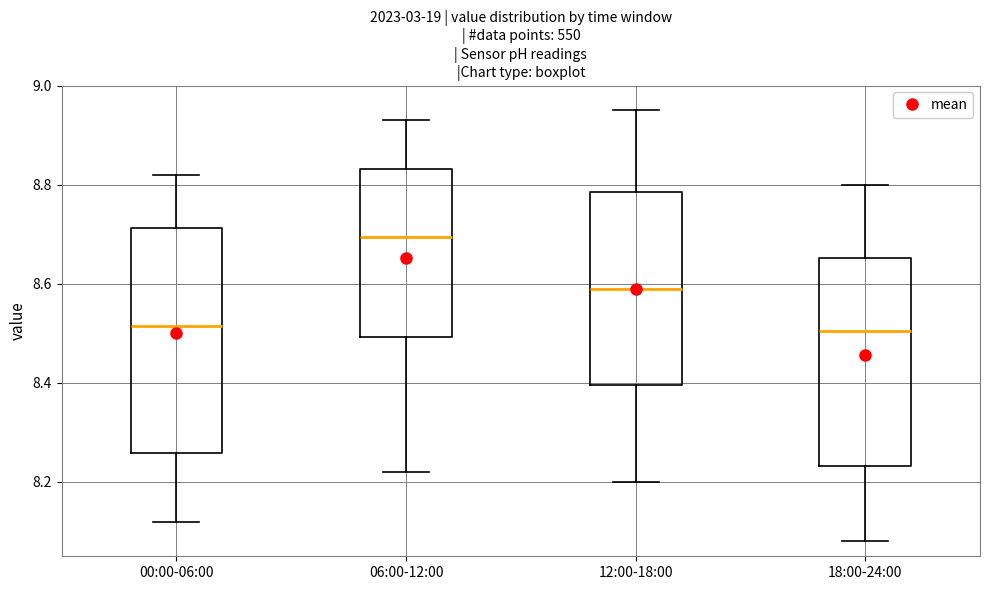

Reading left to right, read every box against the y-axis: the position of its median line, the range the box covers, and the ends of its whiskers. The values are not printed on the chart, so give them approximately, as read against the axis.

00:00-06:00: median 8.52, box 8.26 to 8.72, whiskers 8.12 to 8.82
06:00-12:00: median 8.70, box 8.50 to 8.84, whiskers 8.22 to 8.94
12:00-18:00: median 8.60, box 8.40 to 8.78, whiskers 8.20 to 8.96
18:00-24:00: median 8.50, box 8.24 to 8.66, whiskers 8.08 to 8.80